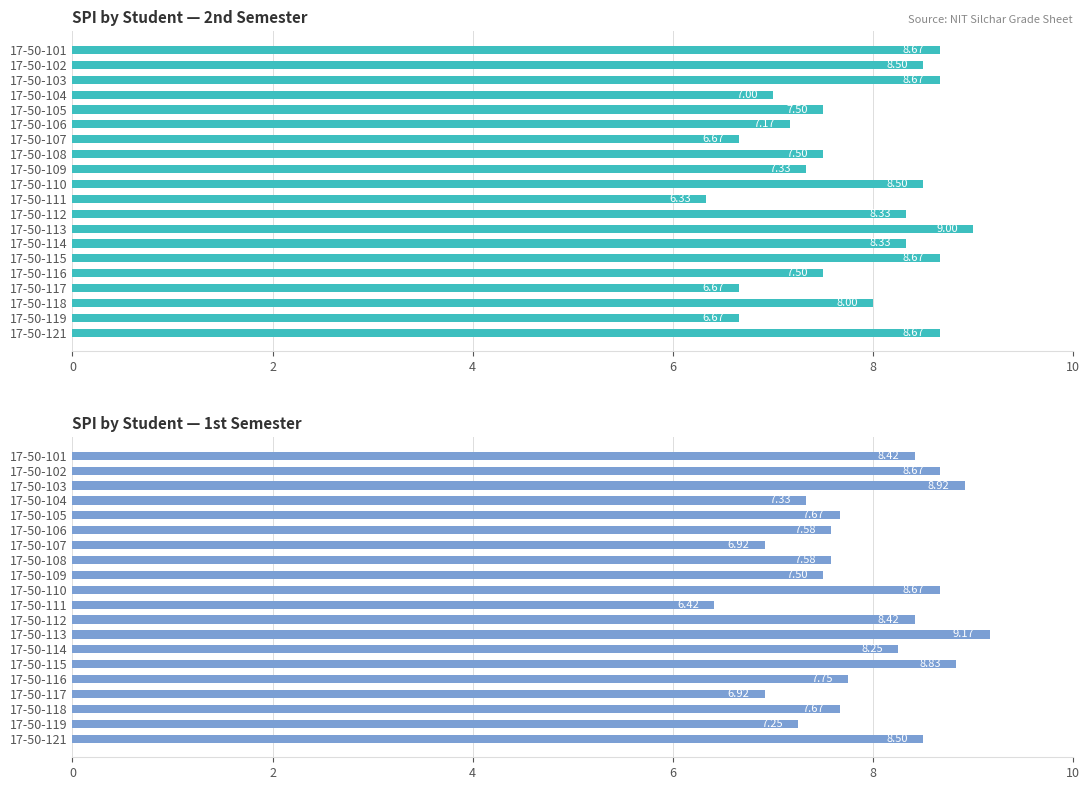

What is the average value of the 1st Sem SPI series?

7.9